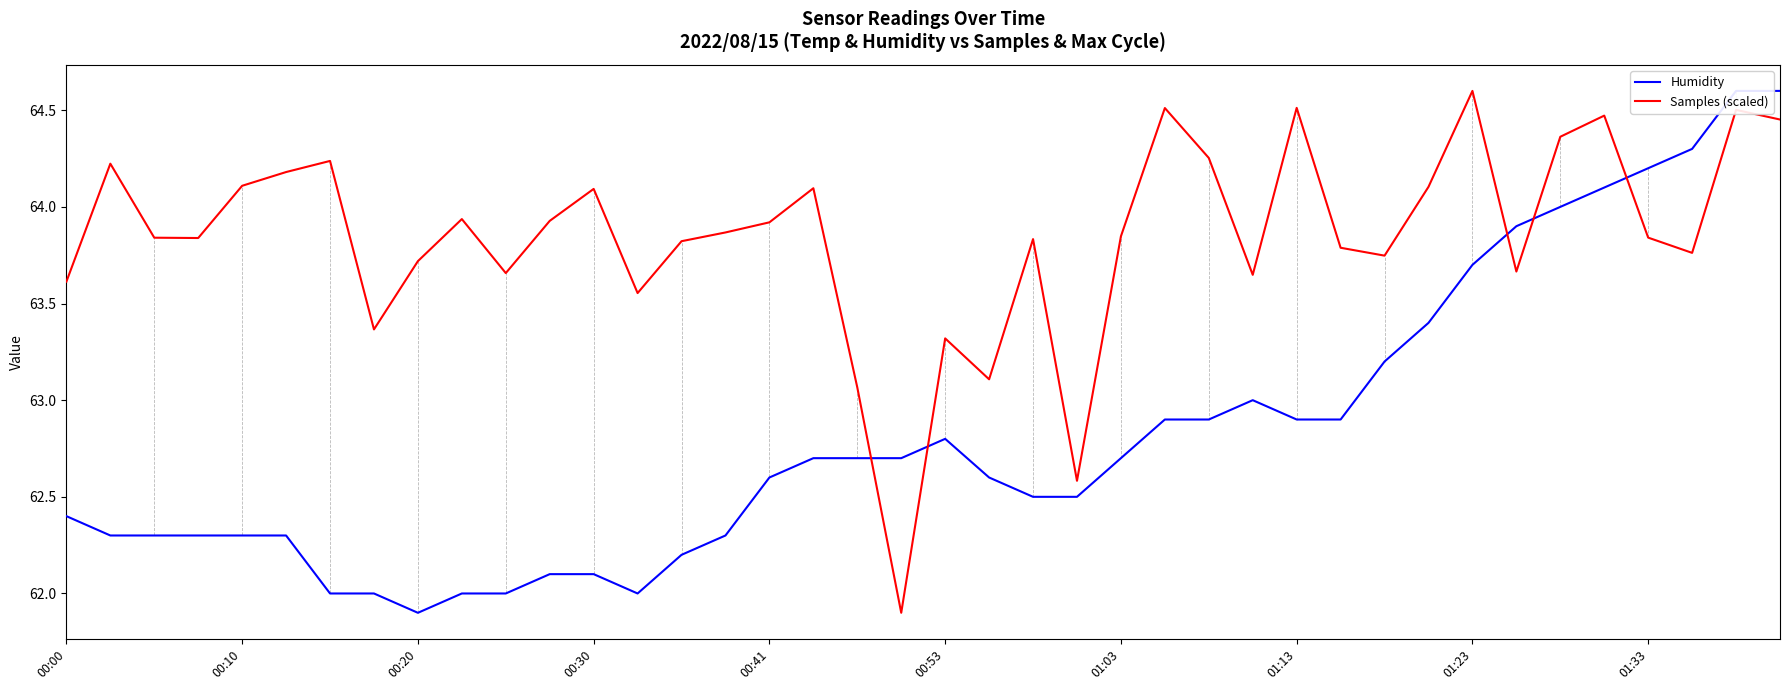

Which category has the highest value across all series?

38